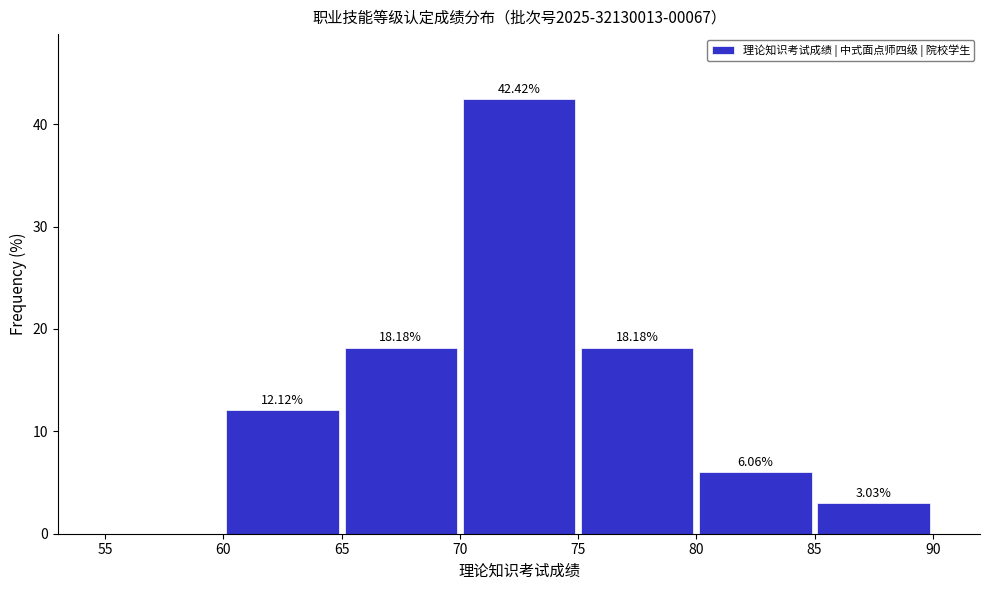

Over which range of the x-axis is the bar tallest?

70 to 75